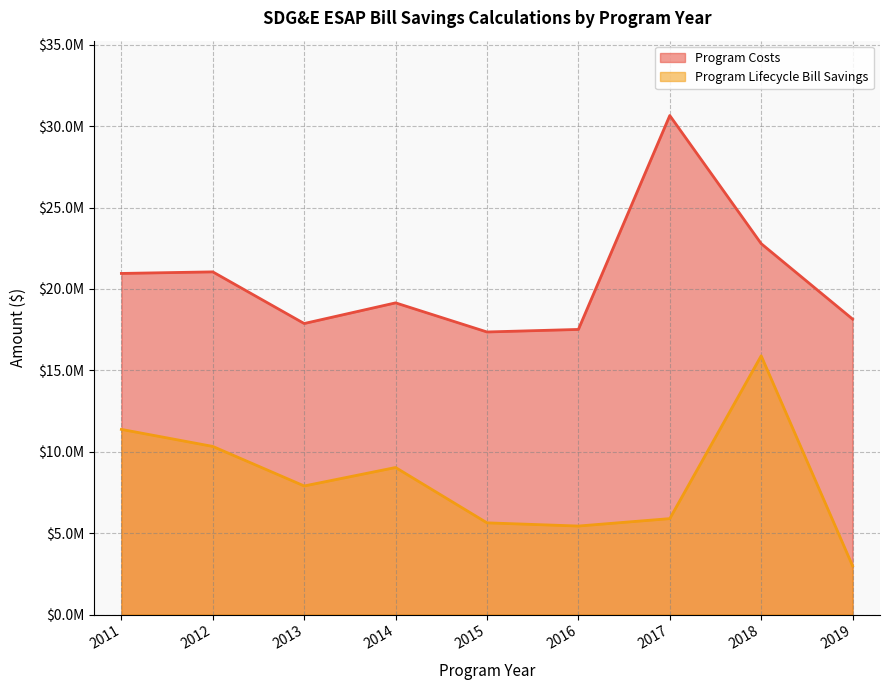

Rank the series by their maximum value, from lowest to highest.

Program Lifecycle Bill Savings, Program Costs